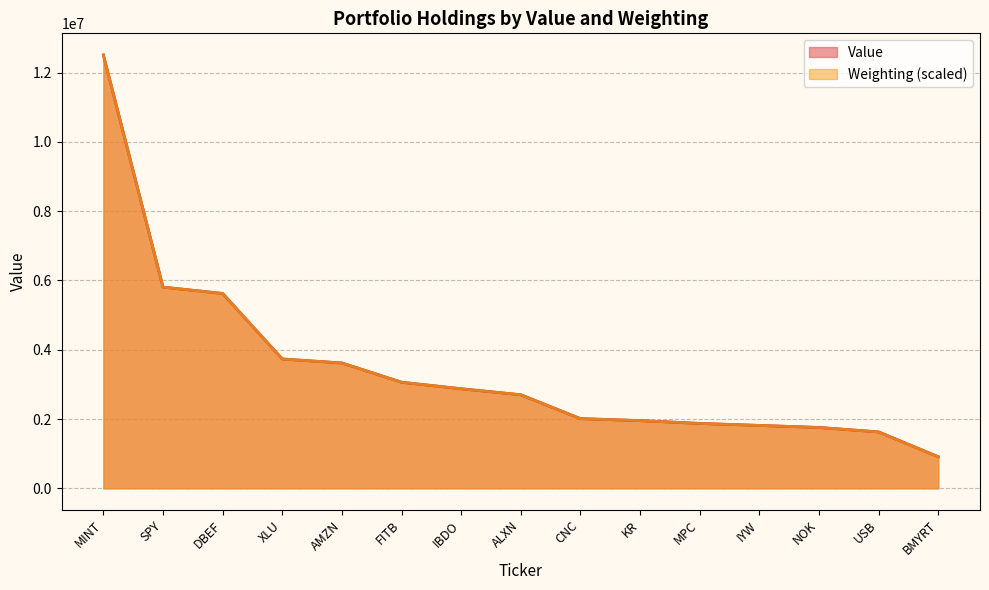

Rank the series by their average value, from lowest to highest.

Weighting, Value